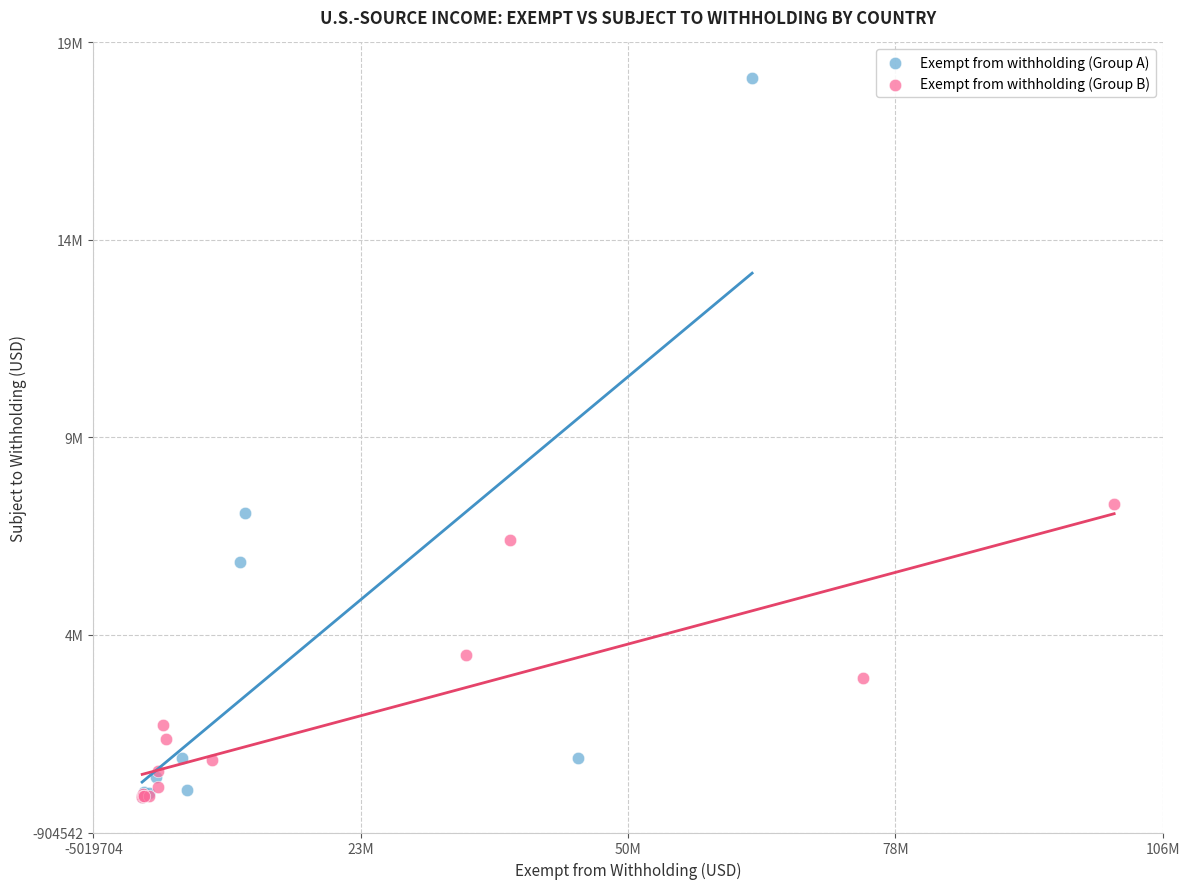

Which series reaches the maximum Y coordinate?

Exempt from withholding (Group A)